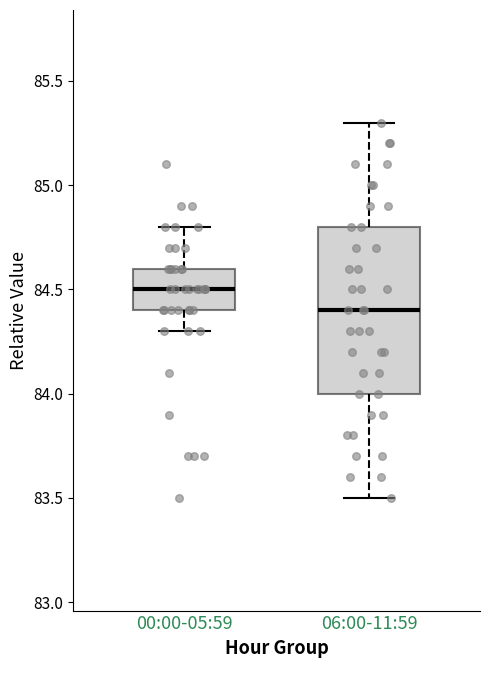

Which box's median line is the lowest?

06:00-11:59